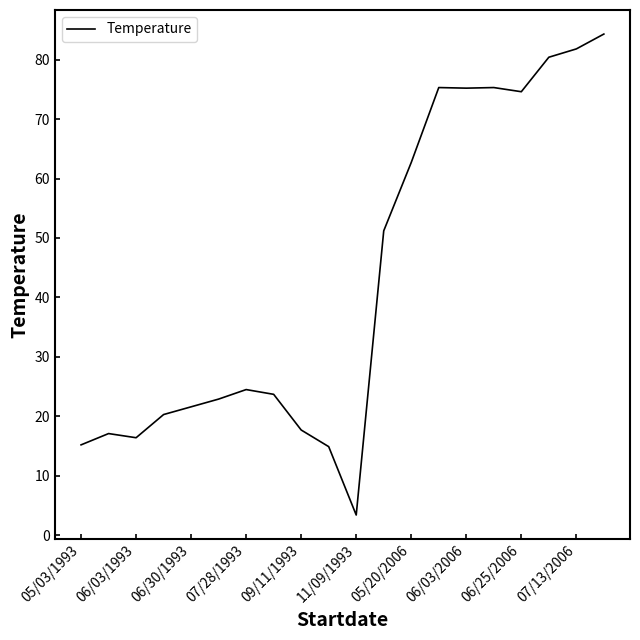

What is the difference between the second highest and second lowest values?

66.9